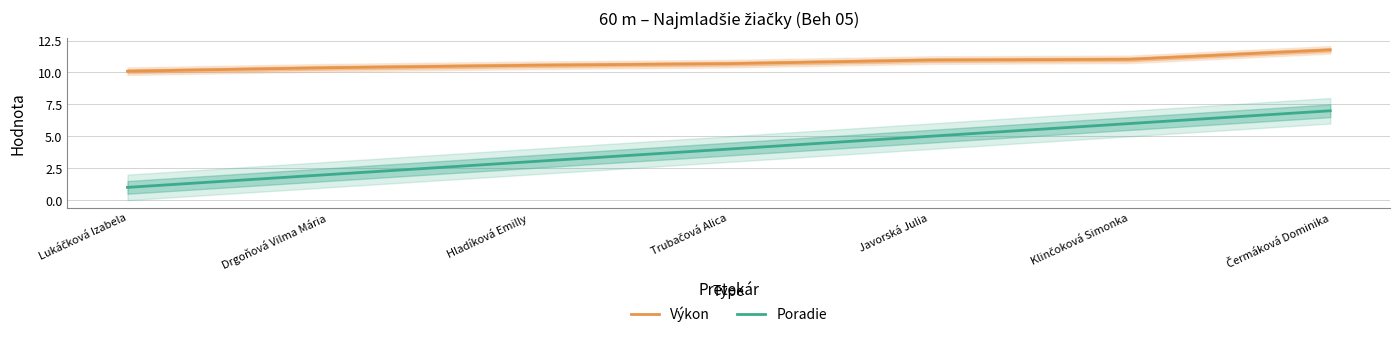

Rank the series at Trubačová Alica from lowest to highest value.

Poradie, Výkon